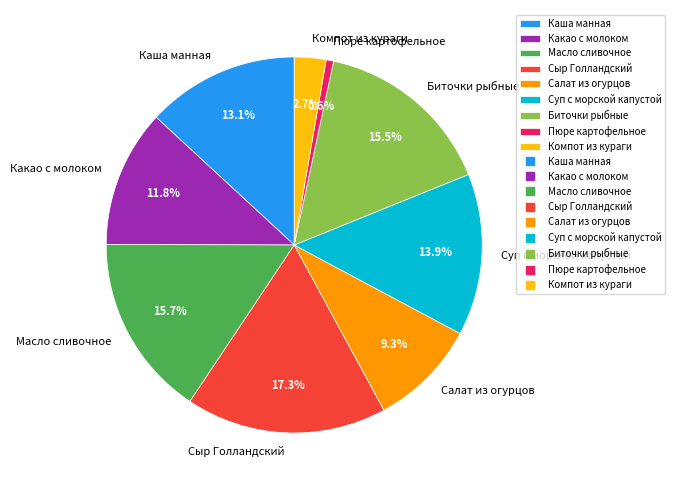

Is it true that Каша манная is 23% of the pie?

False